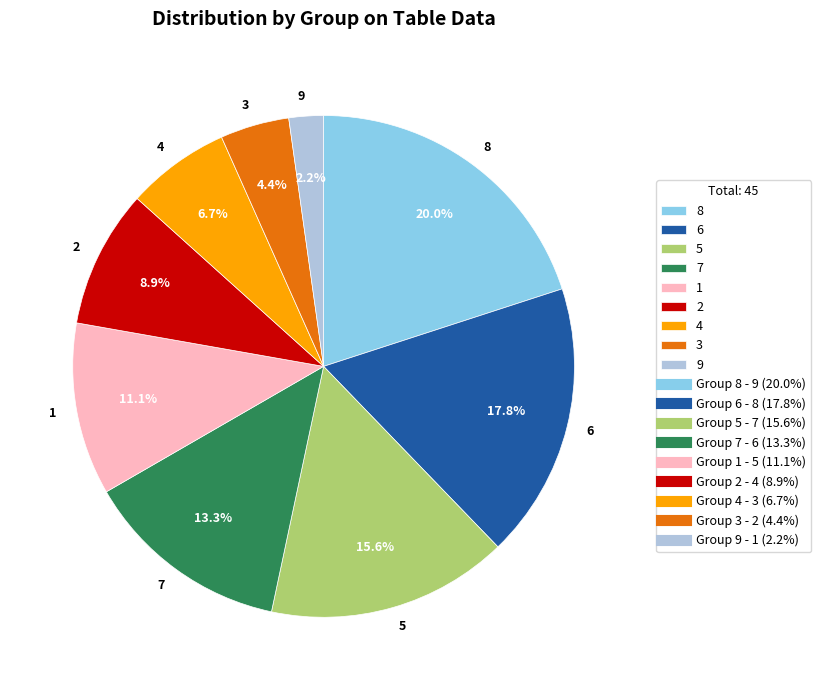

Is there a majority slice in this chart?

No